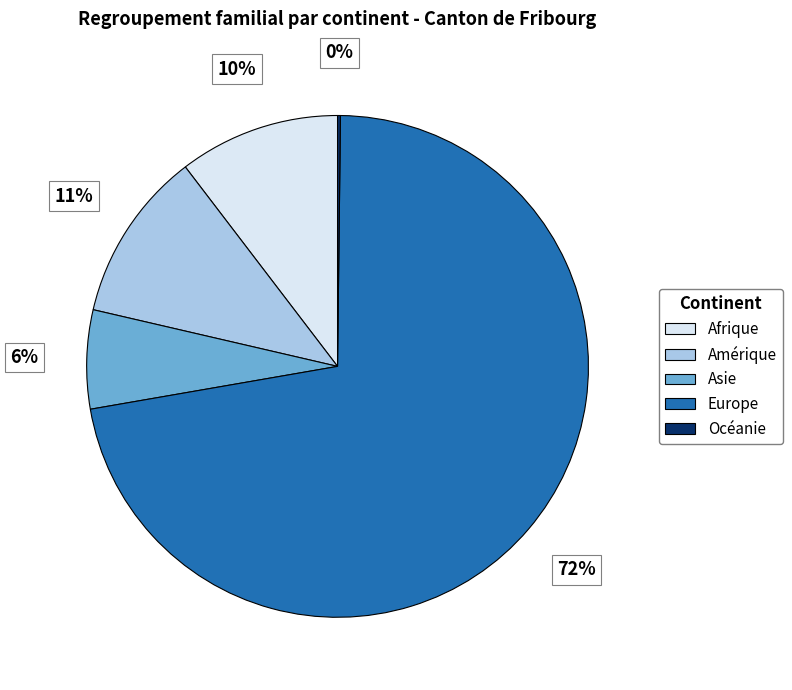

The Europe slice represents 79% of the pie. True or false?

False